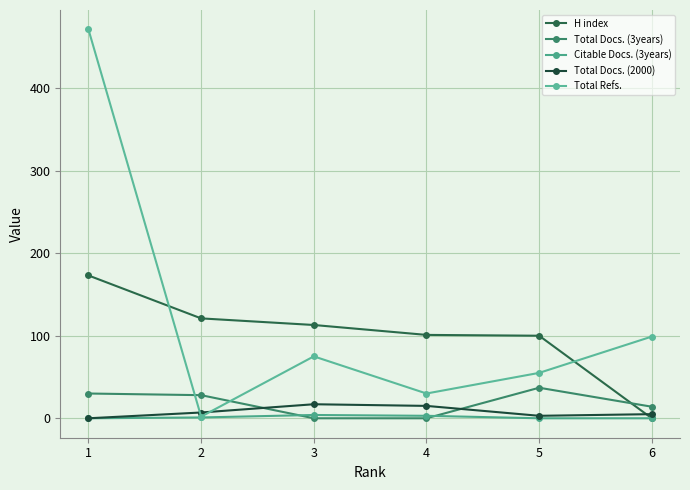

Does the chart have visible grid lines?

Yes